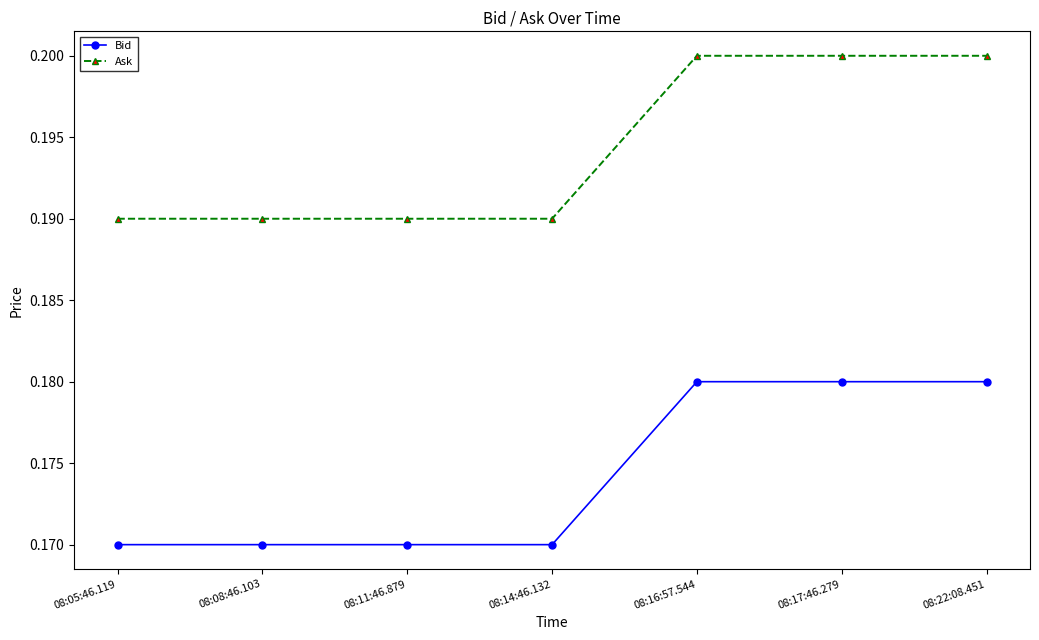

True or false: Bid and Ask intersect in this chart.

False